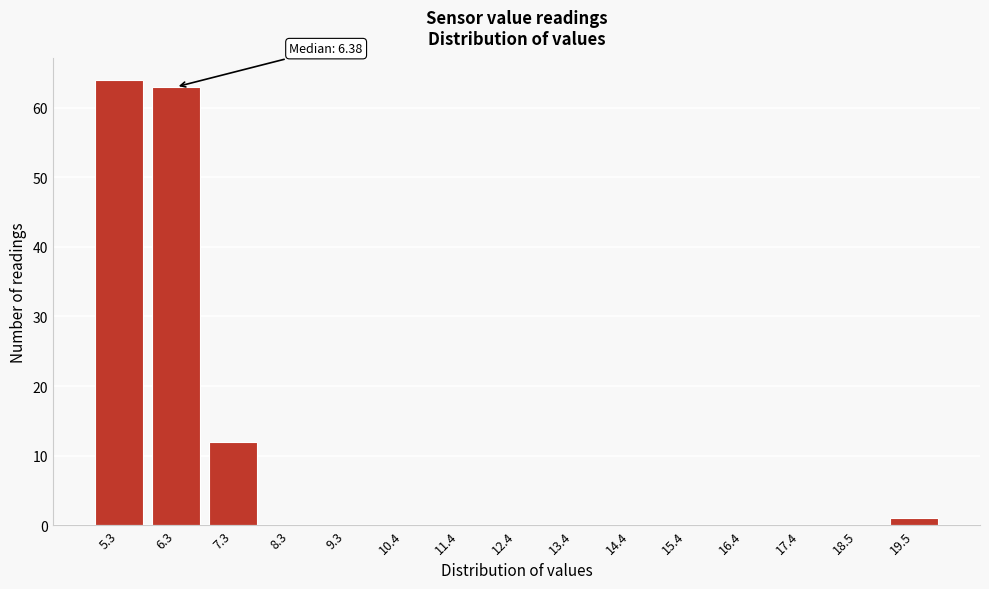

Reading left to right, extract all data points from this chart.

5.3=64	6.3=63	7.3=12	8.3=0	9.3=0	10.4=0	11.4=0	12.4=0	13.4=0	14.4=0	15.4=0	16.4=0	17.4=0	18.5=0	19.5=1